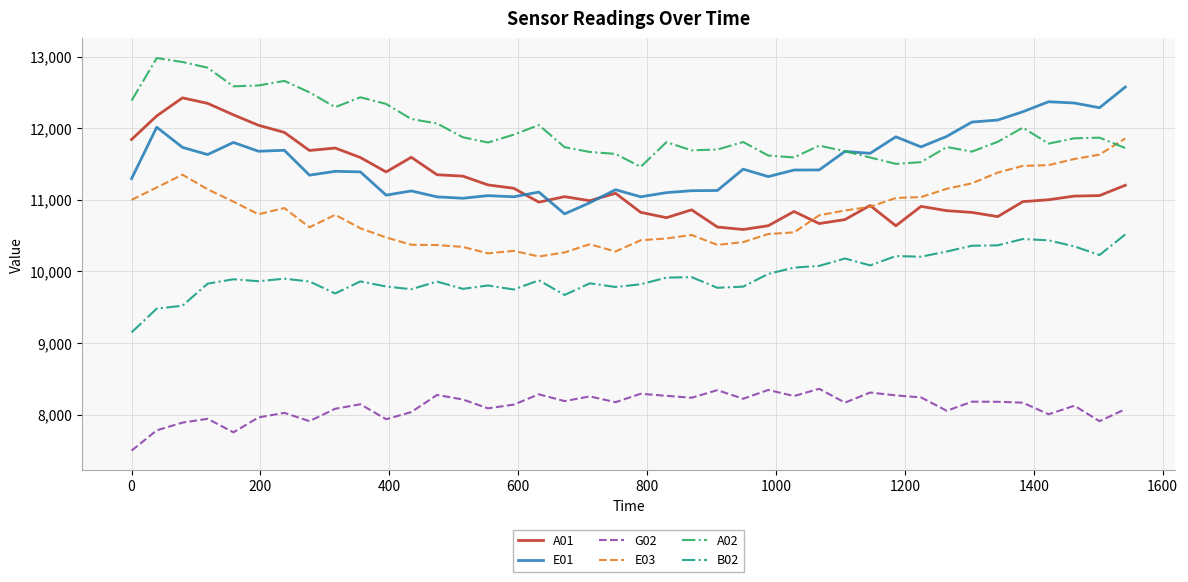

True or false: E01 and B02 intersect in this chart.

False